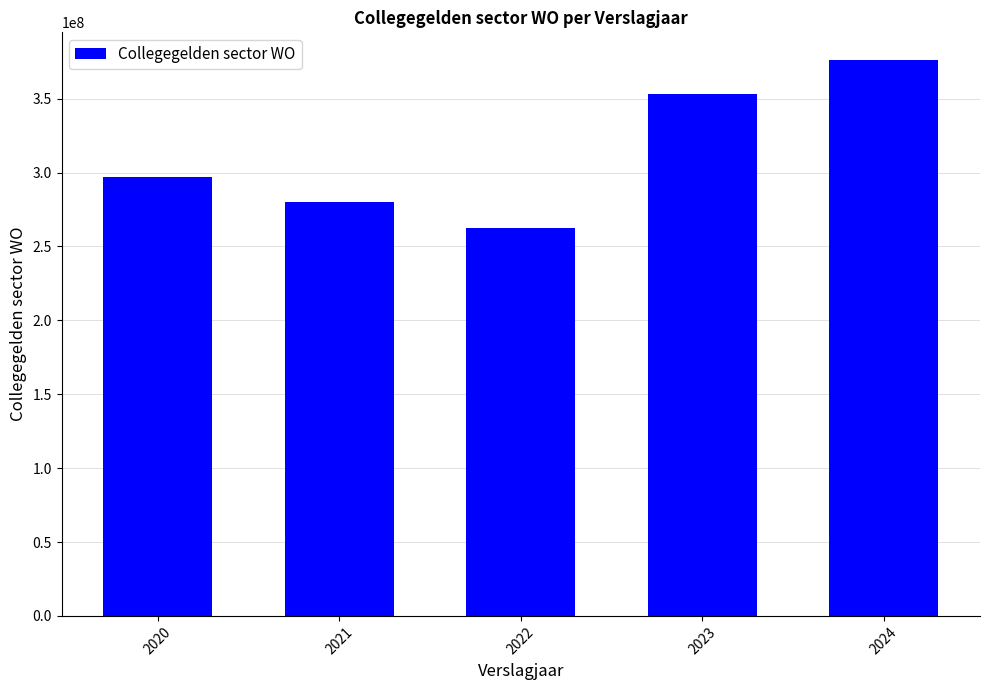

Is it true that the value at 2023 is 144035799?

False